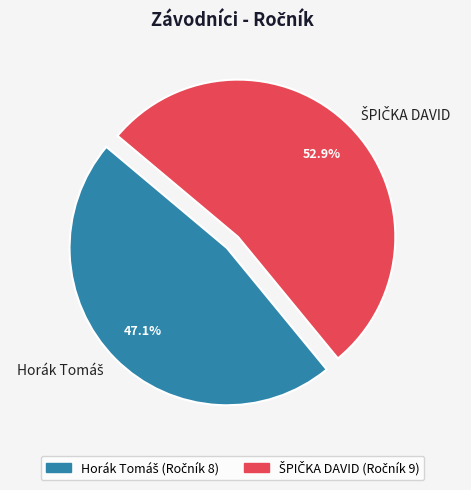

Is there any slice that represents more than half of the pie?

Yes